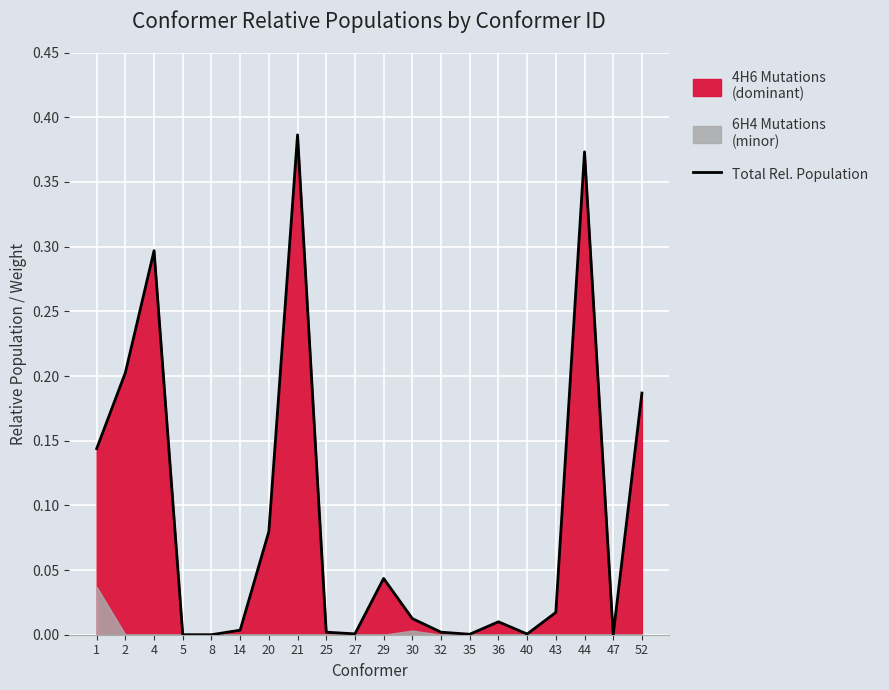

How many values exceed 0?

17